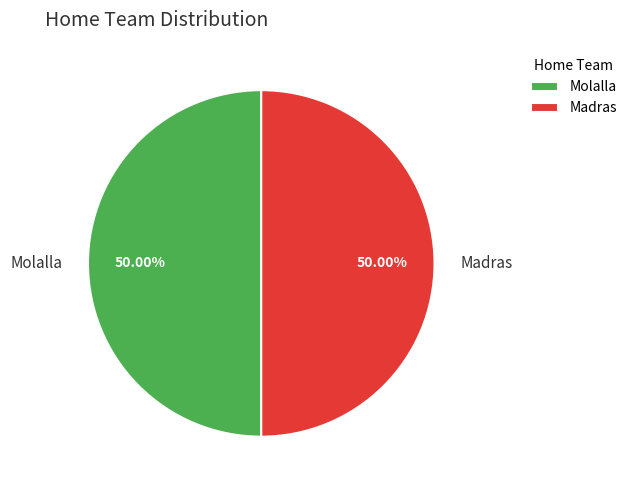

To the nearest percent, what percentage of the pie is Molalla?

50%